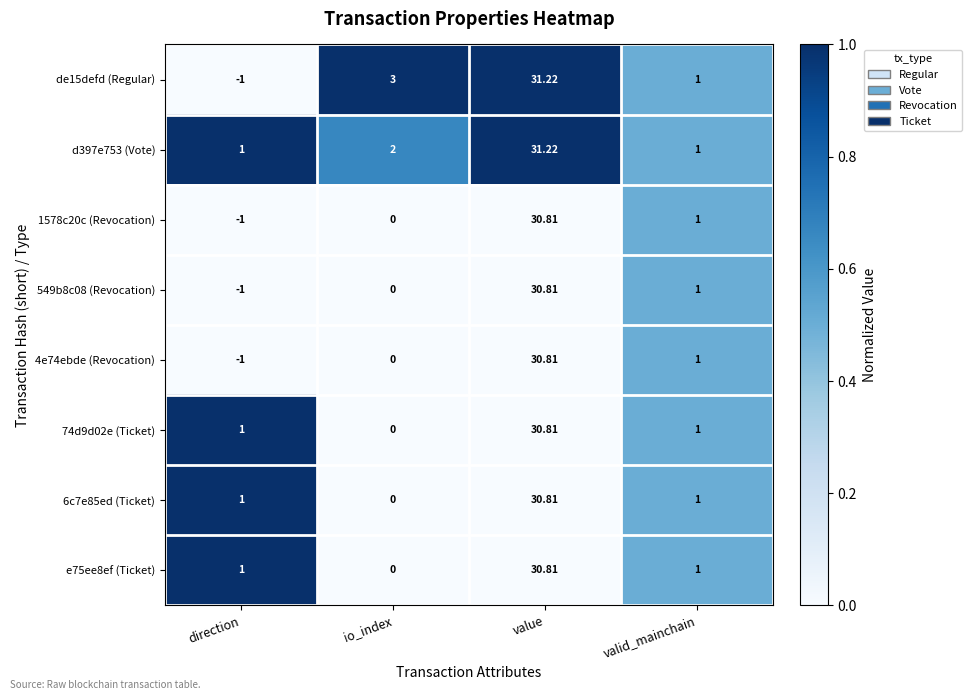

At which label is de15defd (Regular) closest to 15?

io_index